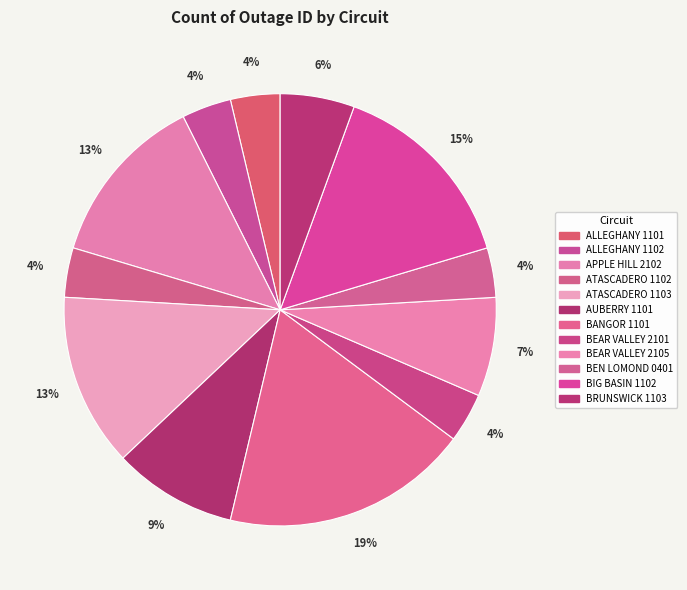

To the nearest percent, what is the average slice percentage?

8%